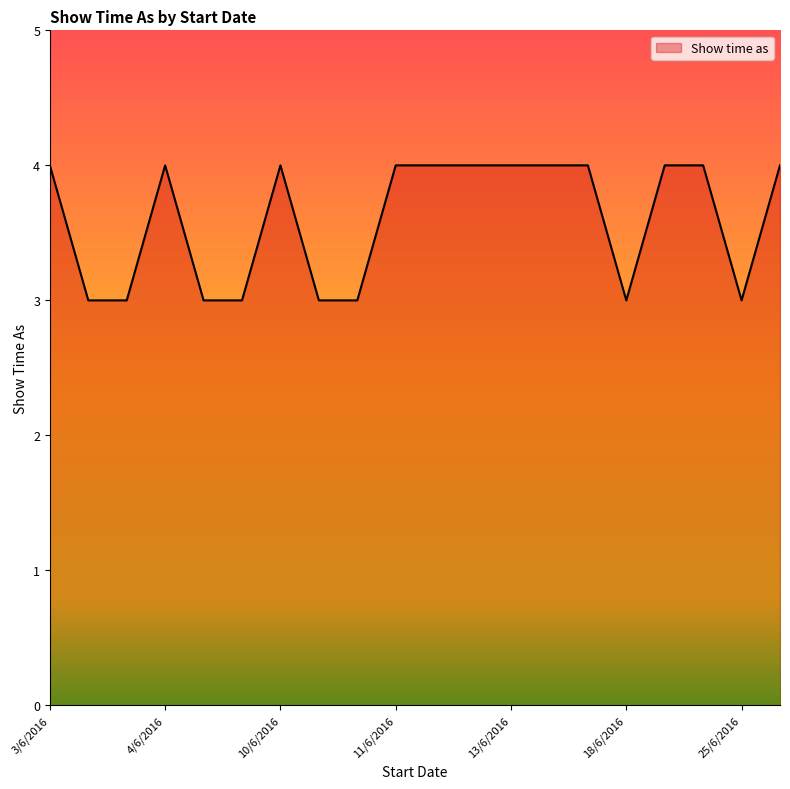

What is the maximum value shown in the chart?

4